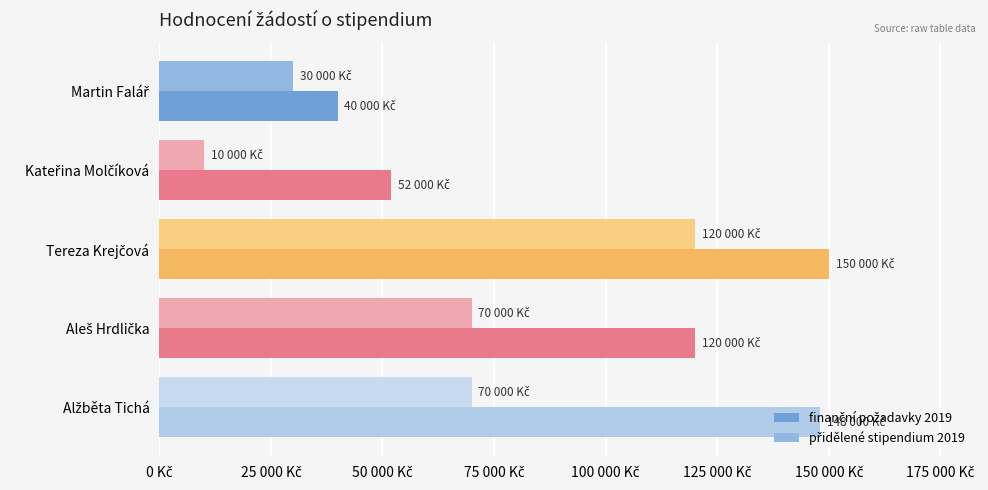

Rank the series by their maximum value, from highest to lowest.

finanční požadavky 2019, přidělené stipendium 2019